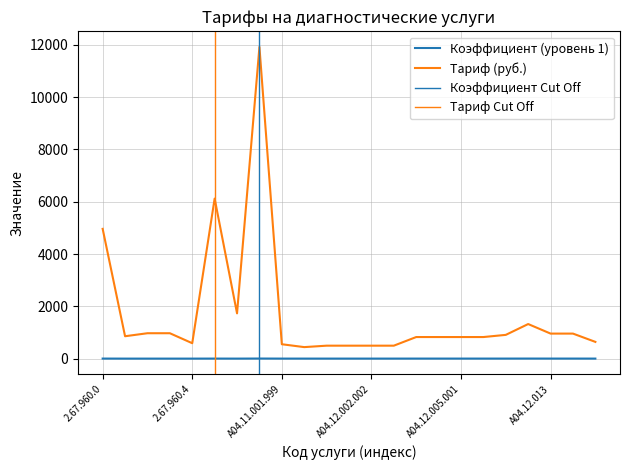

The value of Тариф (руб.) at 2.67.960.2 is 971.0. True or false?

True